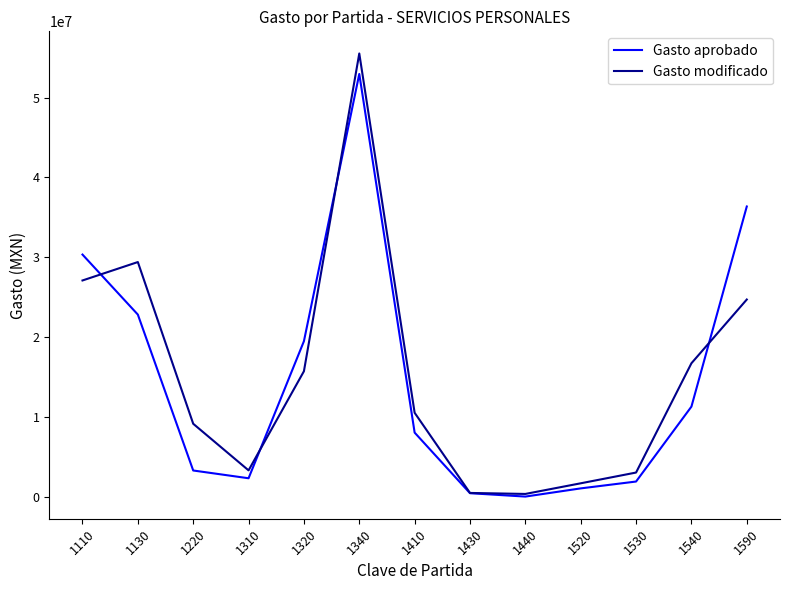

Is the value of Gasto modificado at 1410 greater than the value of Gasto aprobado at 1430?

Yes